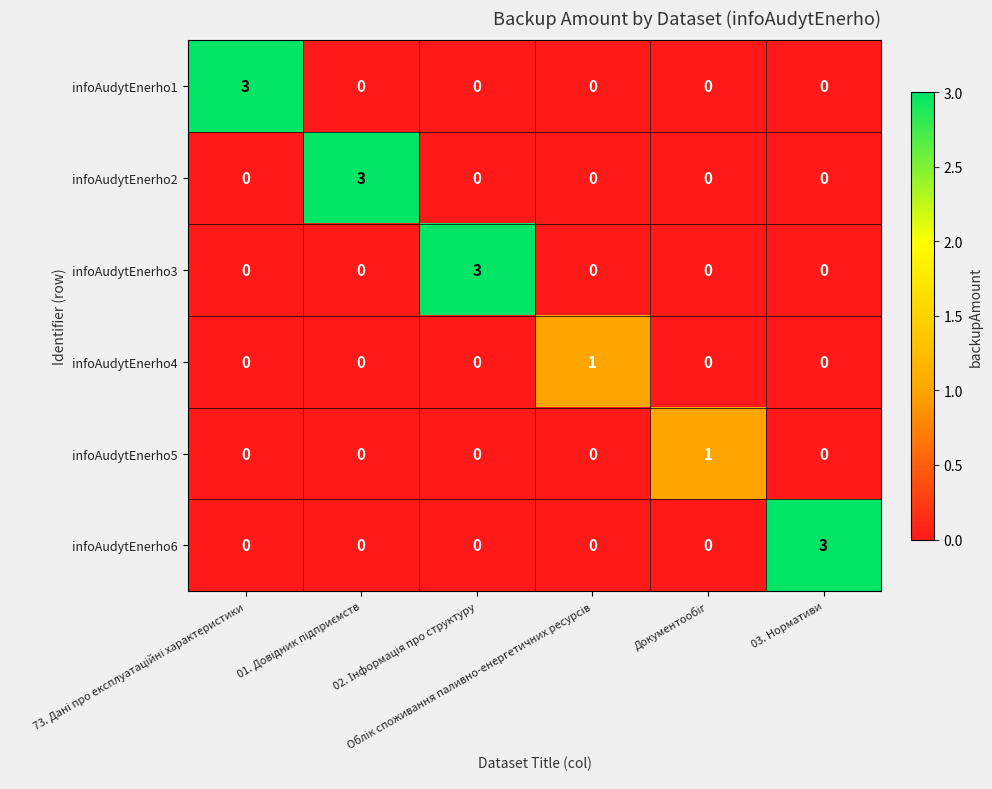

At how many categories does at least one series exceed 2?

4